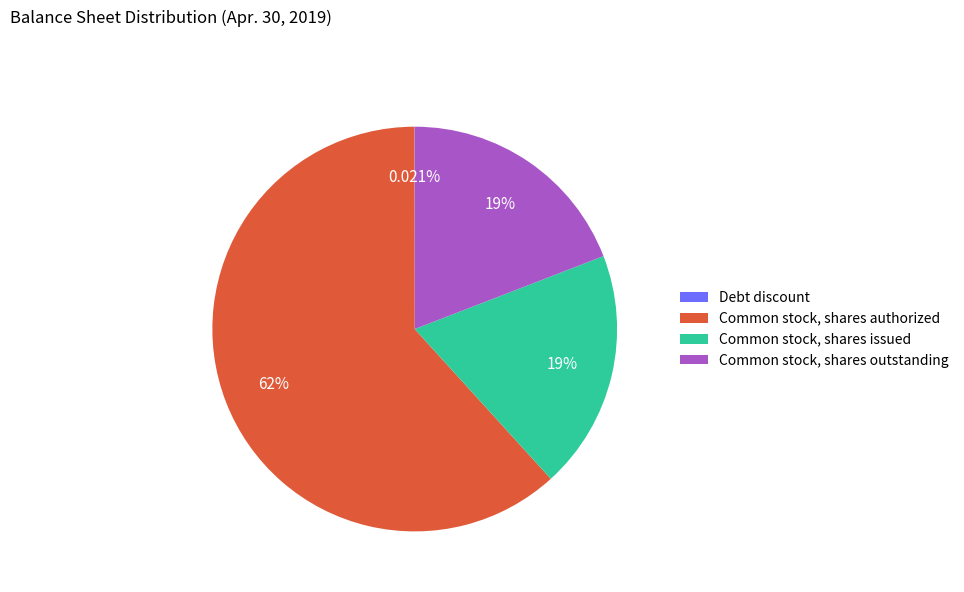

Is it true that Common stock, shares outstanding is 5% of the pie?

False